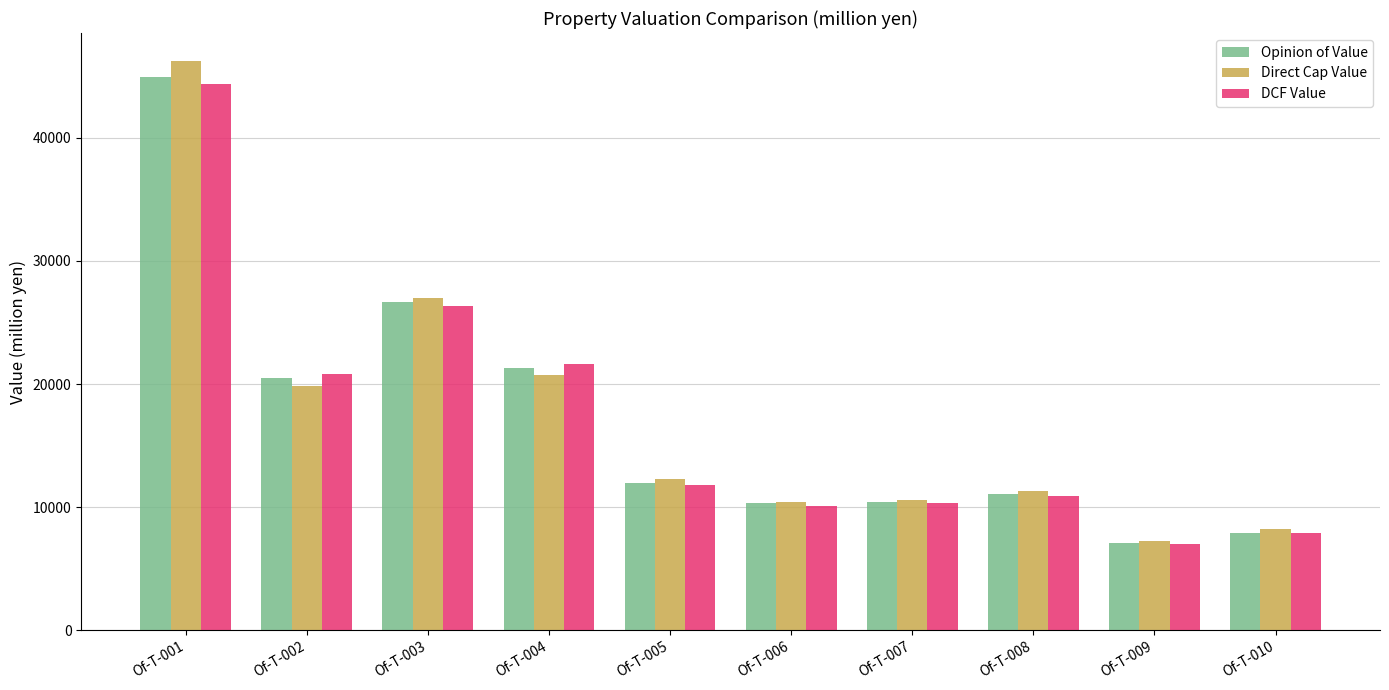

The value of Opinion of Value at Of-T-008 is 11100. True or false?

True